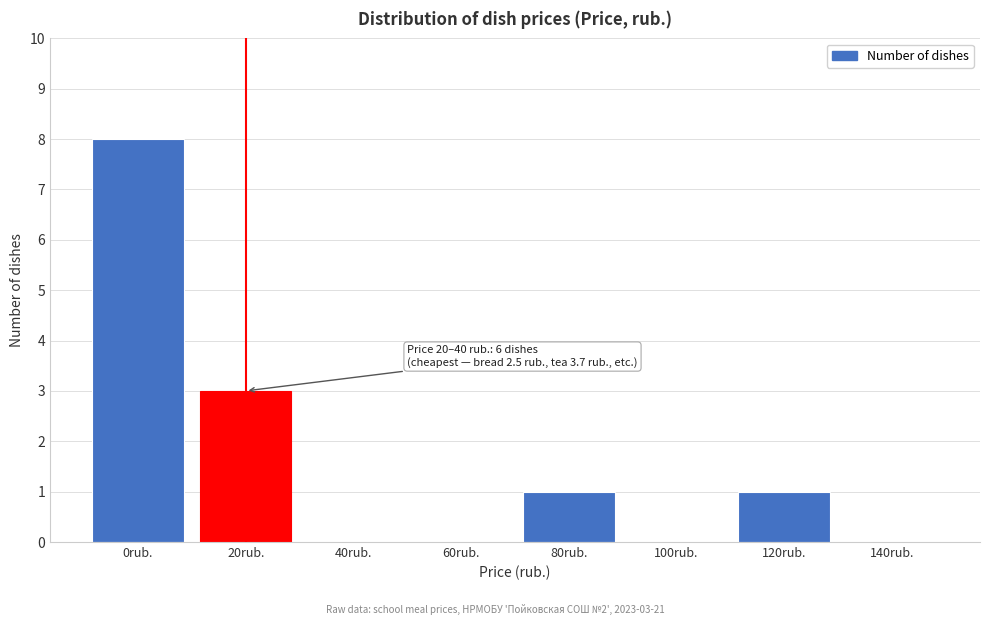

Reading left to right, list all the values displayed in this chart.

0rub.=8	20rub.=3	40rub.=0	60rub.=0	80rub.=1	100rub.=0	120rub.=1	140rub.=0